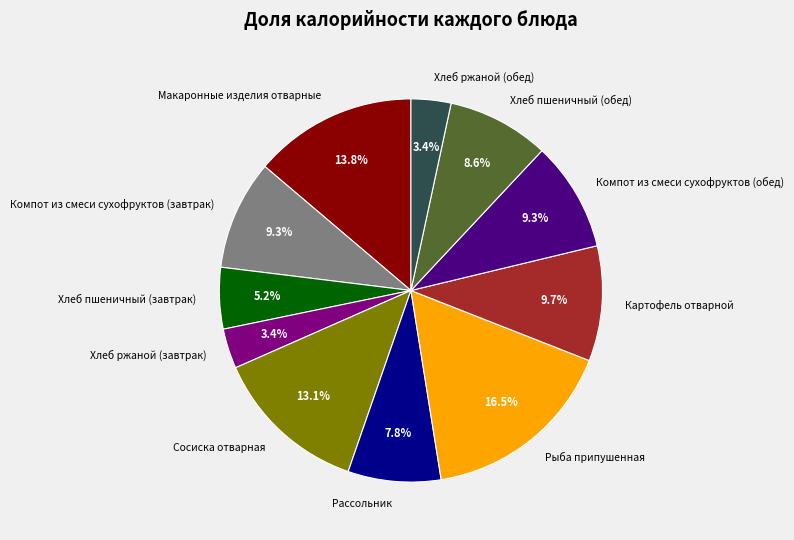

What is the largest slice in the pie chart?

Рыба припушенная